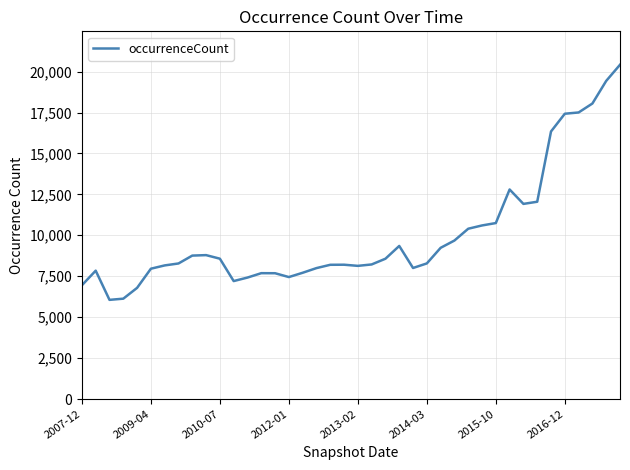

What is the maximum value shown in the chart?

20416